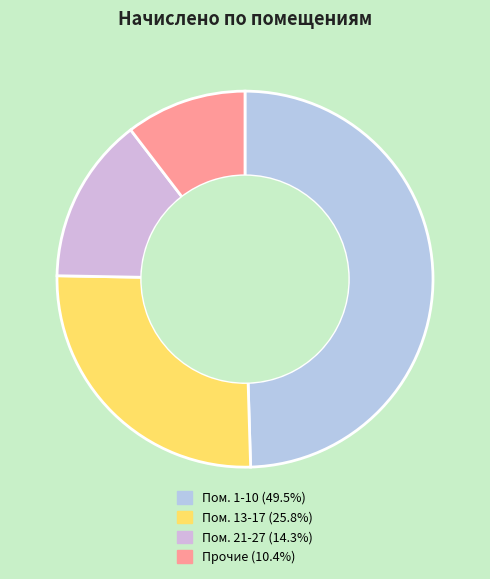

Count the number of slices in the pie.

4